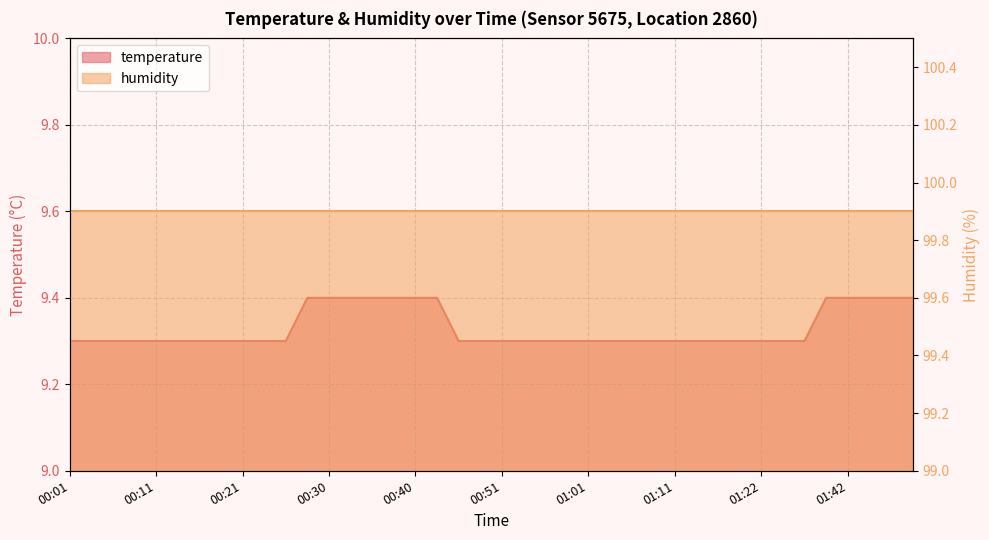

Reading left to right, what are all the values shown in this chart?

00:01=9.3	00:03=9.3	00:06=9.3	00:08=9.3	00:11=9.3	00:13=9.3	00:16=9.3	00:18=9.3	00:21=9.3	00:23=9.3	00:26=9.3	00:28=9.4	00:30=9.4	00:33=9.4	00:35=9.4	00:38=9.4	00:40=9.4	00:43=9.4	00:45=9.3	00:48=9.3	00:51=9.3	00:53=9.3	00:56=9.3	00:58=9.3	01:01=9.3	01:03=9.3	01:06=9.3	01:08=9.3	01:11=9.3	01:13=9.3	01:16=9.3	01:19=9.3	01:22=9.3	01:25=9.3	01:28=9.3	01:34=9.4	01:42=9.4	01:45=9.4	01:48=9.4	01:50=9.4